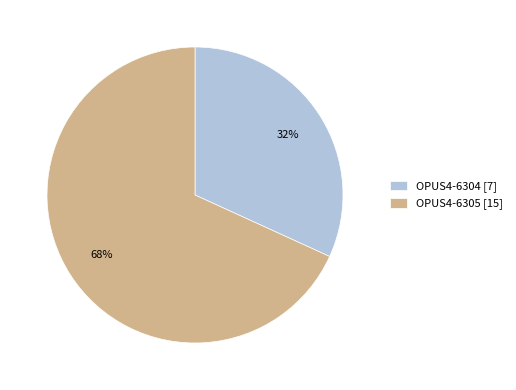

Count the number of slices in the pie.

2